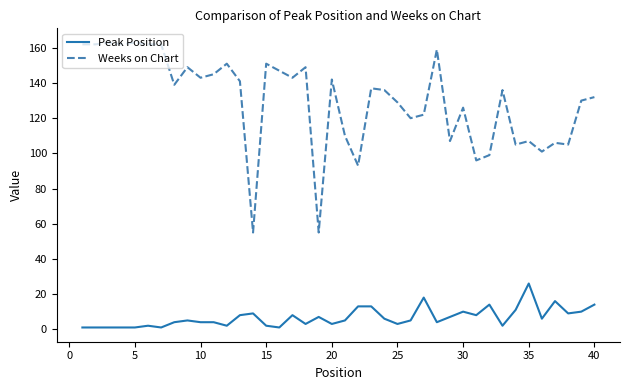

Which series has the widest spread of values?

Weeks on Chart